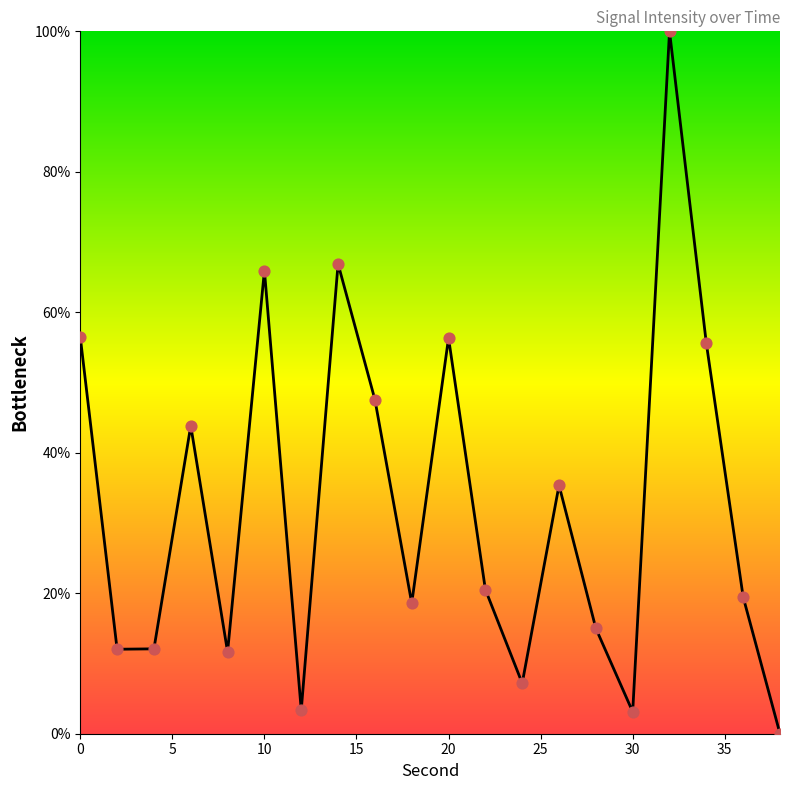

What is the greatest value displayed?

100.0